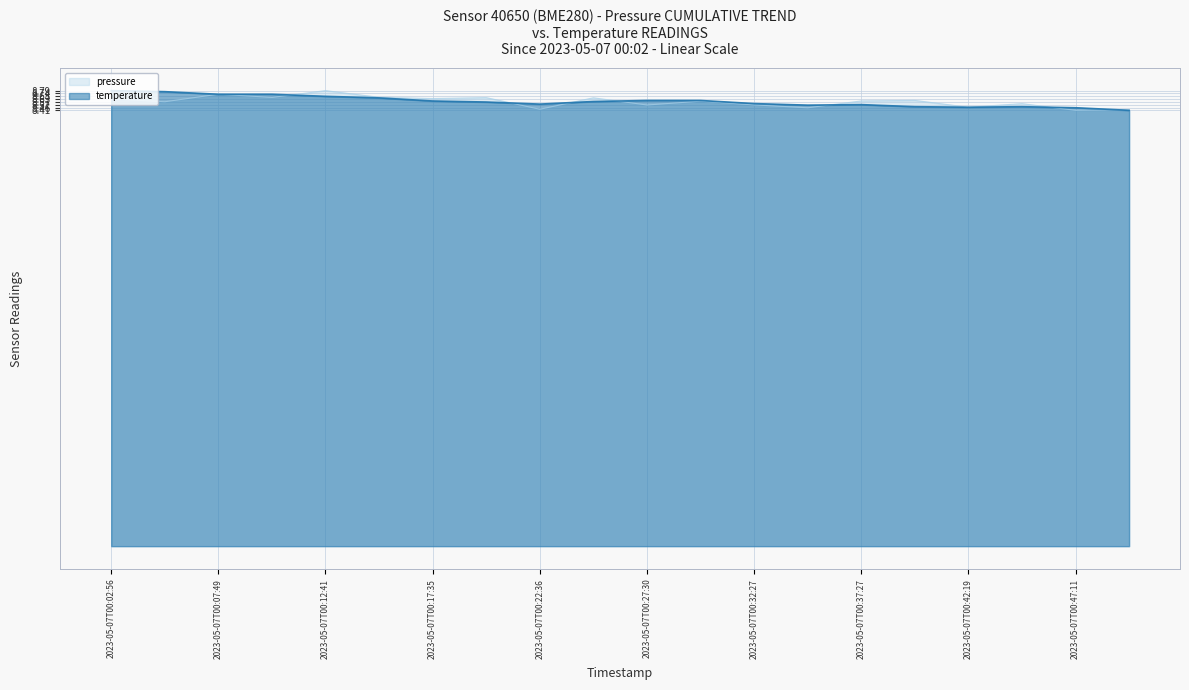

What is the total value across all series at 2023-05-07T00:29:55?

17.2